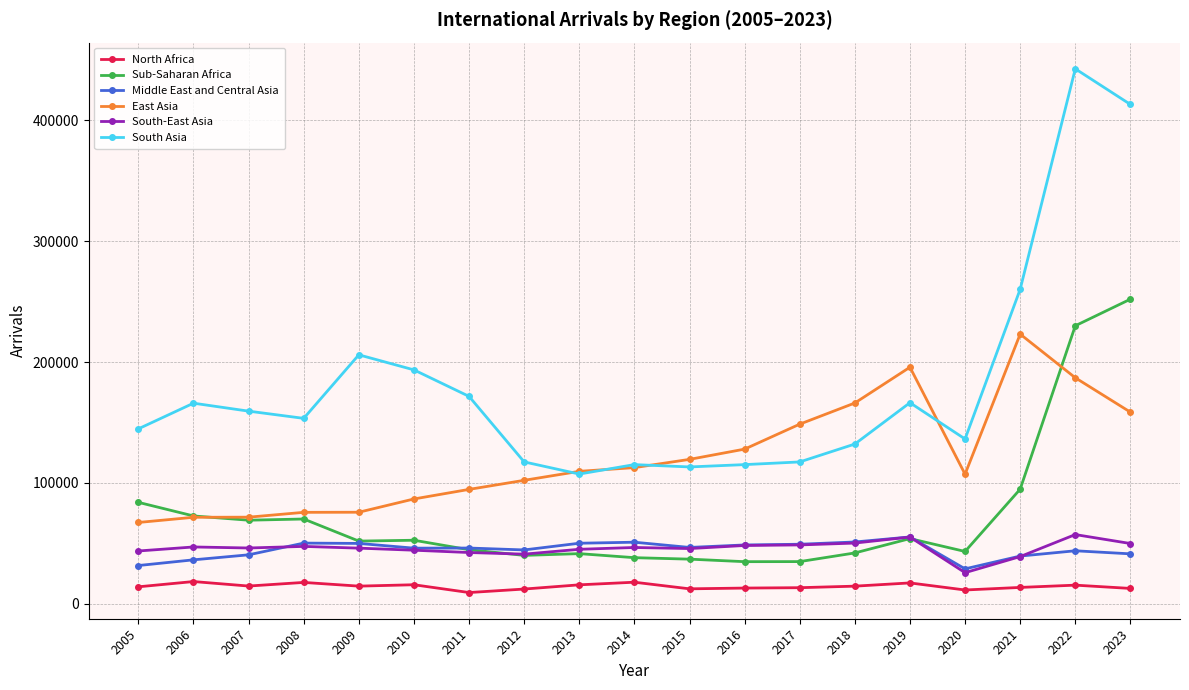

What is the spread (max minus min) of values at 2013?

93815